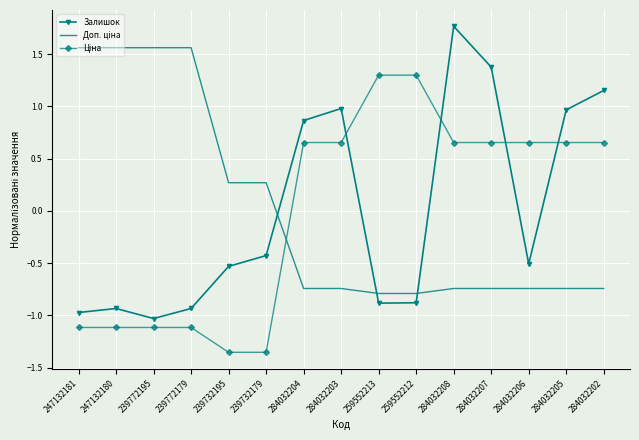

Is it true that Залишок equals -0.5 at 284032206?

True